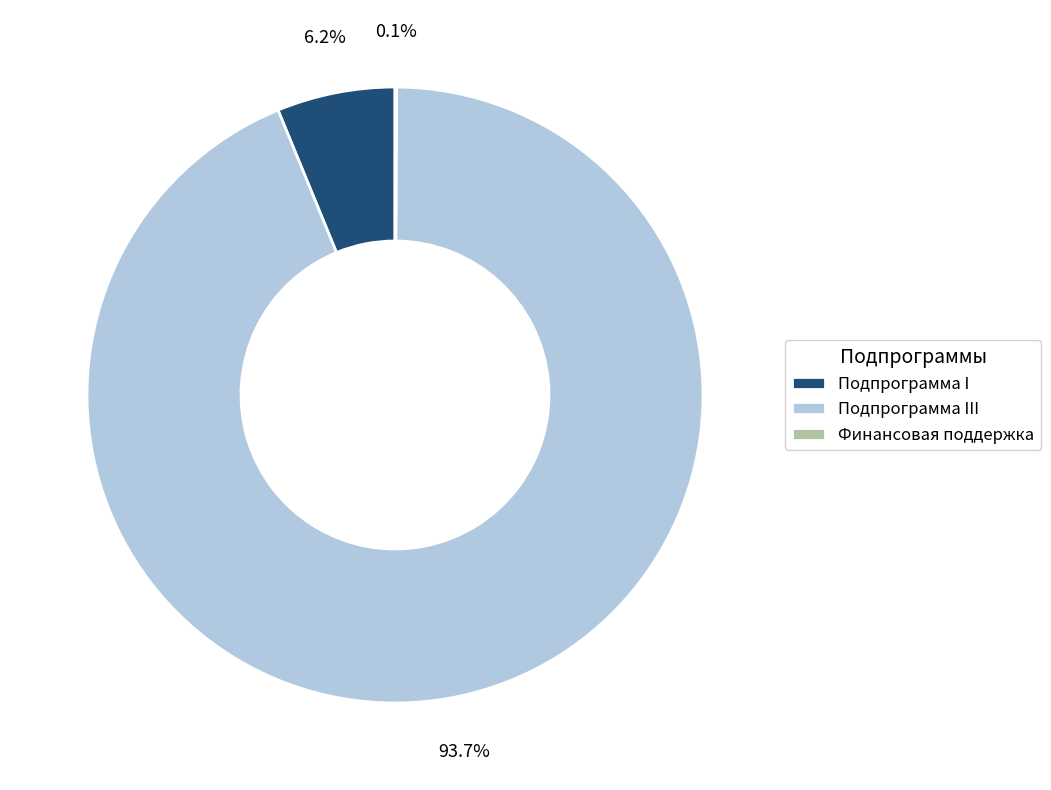

Is there a majority slice in this chart?

Yes